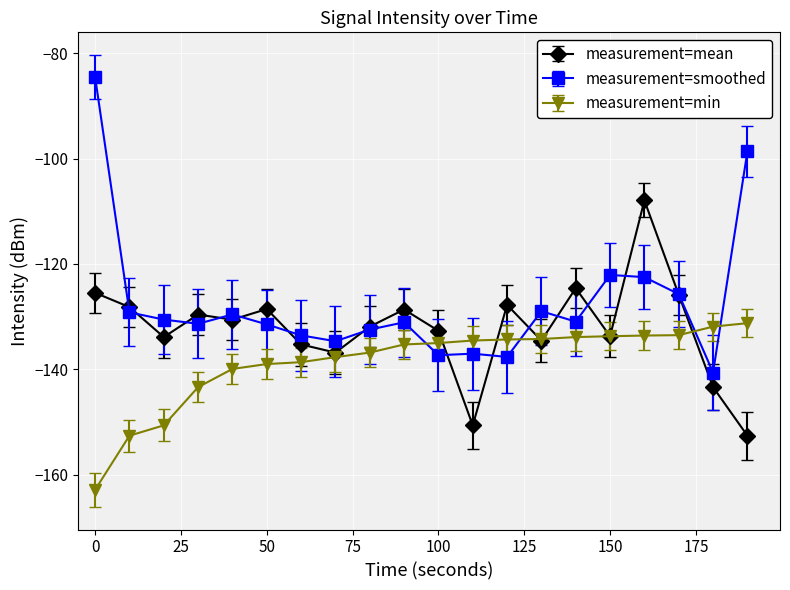

Which series has the widest spread of values?

measurement=smoothed